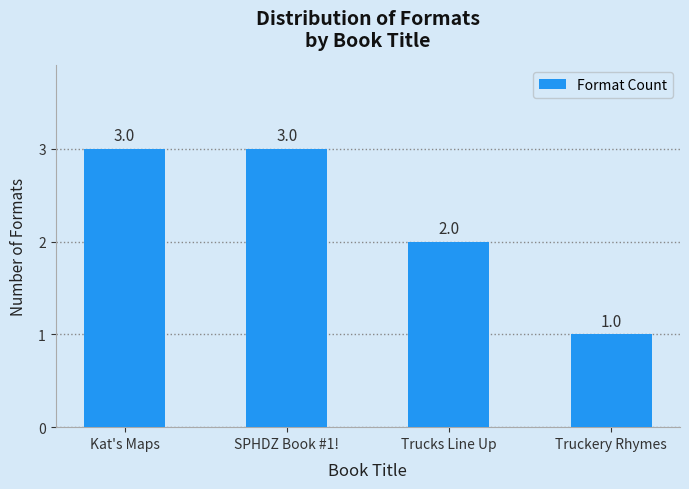

Approximately how many times larger is the value at Truckery Rhymes compared to Trucks Line Up?

0.5